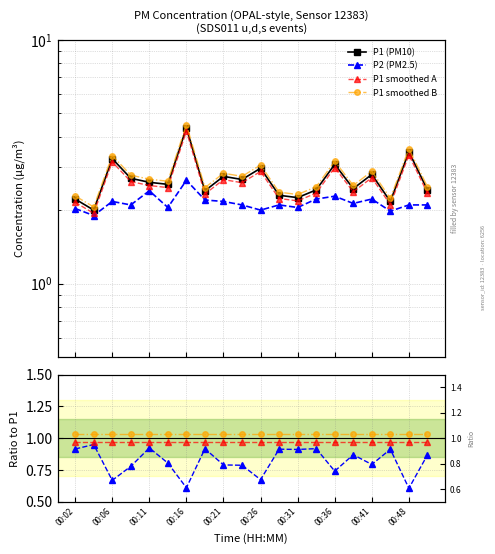

What is the value of the P1 point at the 14th from the left?

2.4